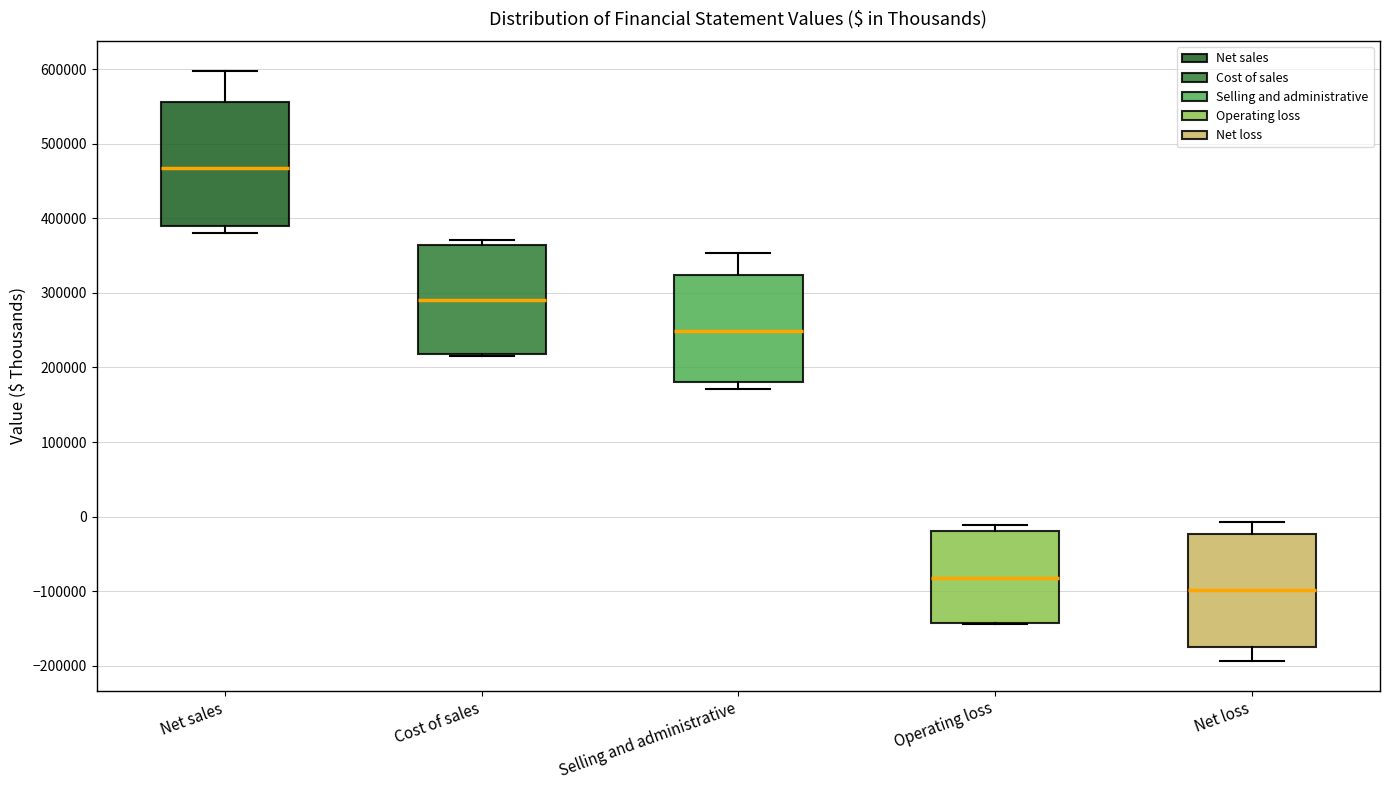

Reading left to right, read every box against the y-axis: the position of its median line, the range the box covers, and the ends of its whiskers. The values are not printed on the chart, so give them approximately, as read against the axis.

Net sales: median 470000, box 390000 to 560000, whiskers 380000 to 600000
Cost of sales: median 290000, box 220000 to 360000, whiskers 220000 (just below the box's lower edge) to 370000
Selling and administrative: median 250000, box 180000 to 320000, whiskers 170000 to 350000
Operating loss: median -80000, box -140000 to -20000, whiskers -140000 to -10000
Net loss: median -100000, box -170000 to -20000, whiskers -190000 to -10000